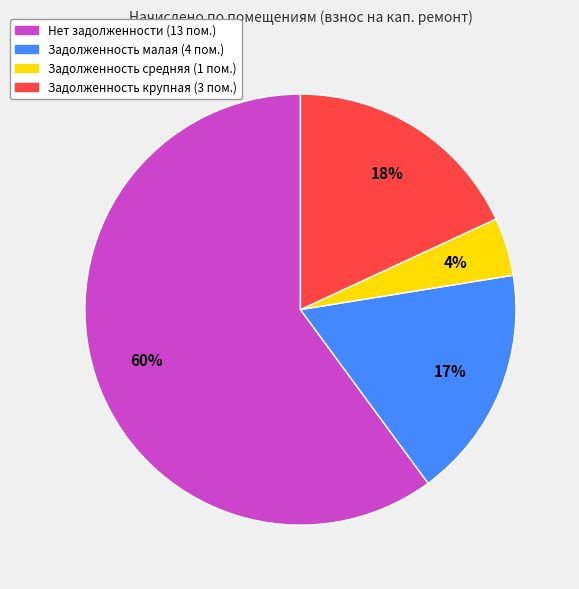

To the nearest percent, what is the average slice percentage?

25%